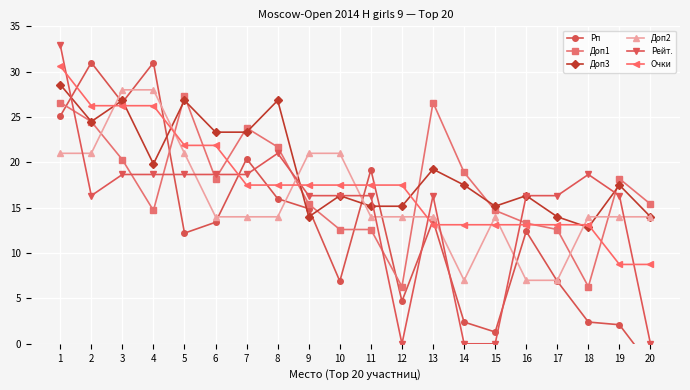

True or false: Доп2 has a value of 21.0 at 9.

True